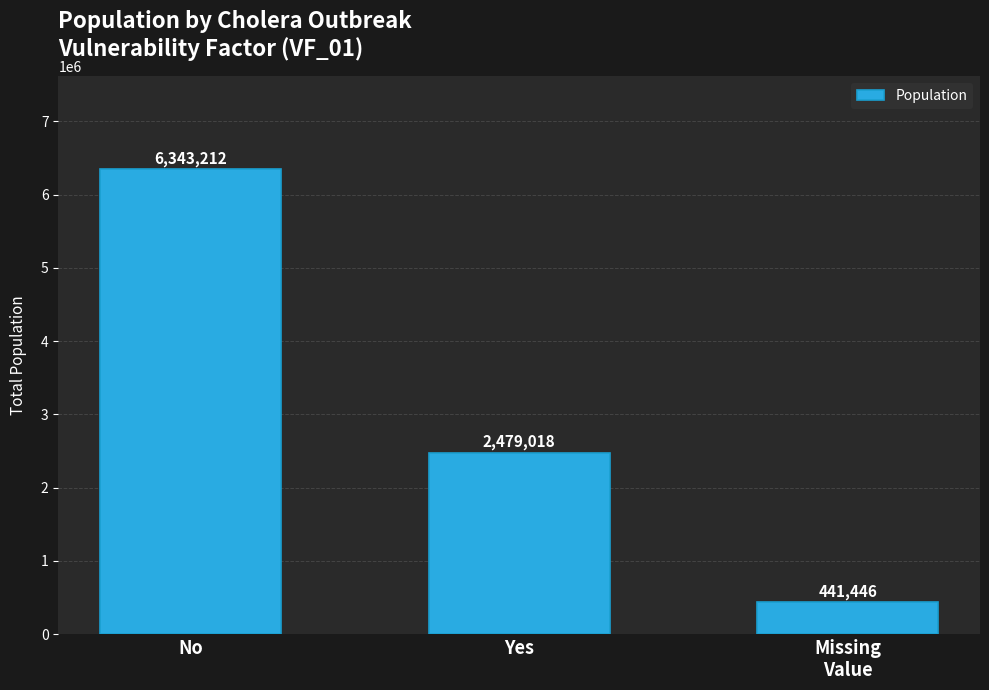

Rank the categories by value from lowest to highest.

Missing
Value, Yes, No